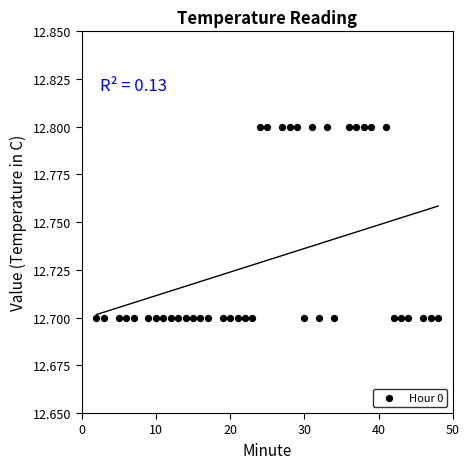

What is the range of X values (max minus min)?

46.0